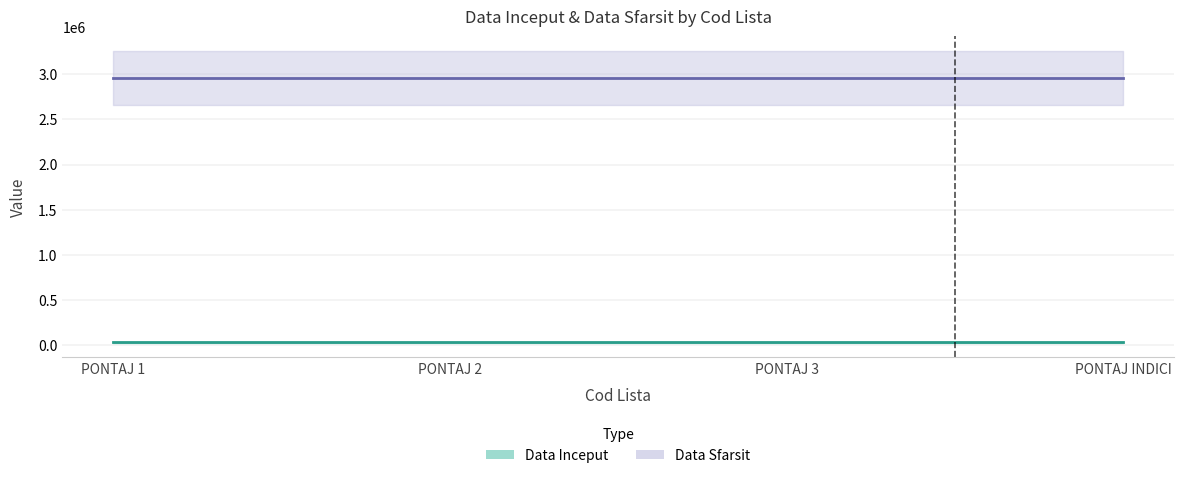

What is the value of the Data Sfarsit point at the 1st from the left?

2958465